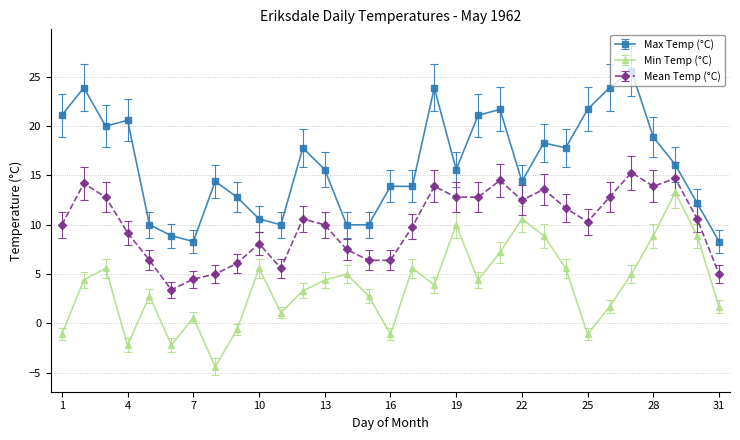

True or false: Max Temp (°C) has more than 1 points higher than both neighbors.

True